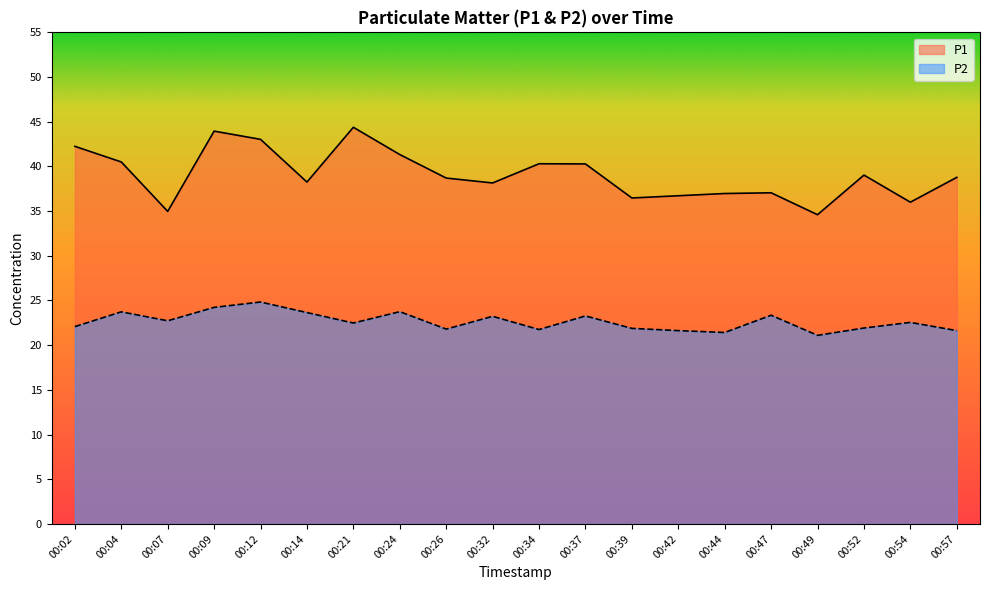

At 00:34, list the series in order from smallest to largest.

P2, P1